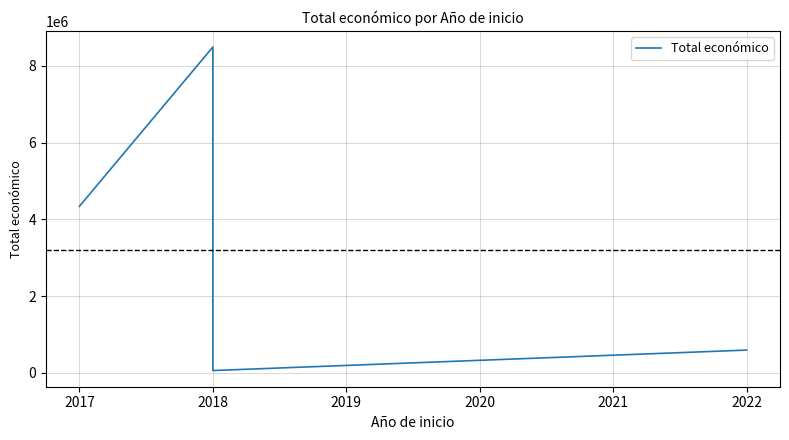

Reading left to right, extract all data points from this chart.

4337624	8484999	2483714	63660	596368